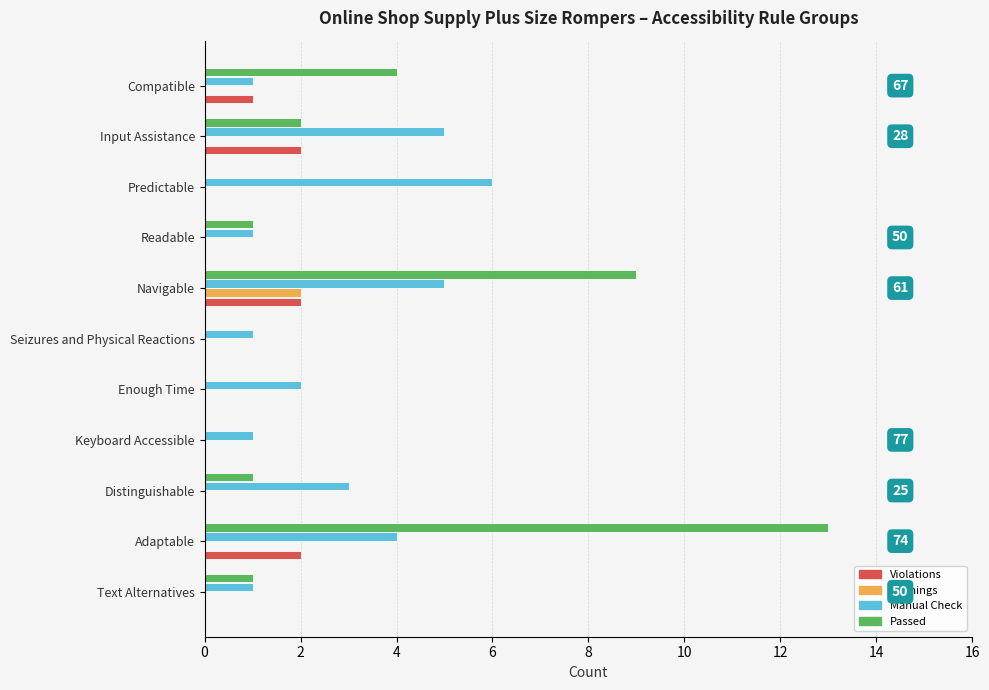

What are all the series names shown in the legend?

Violations, Warnings, Manual Check, Passed